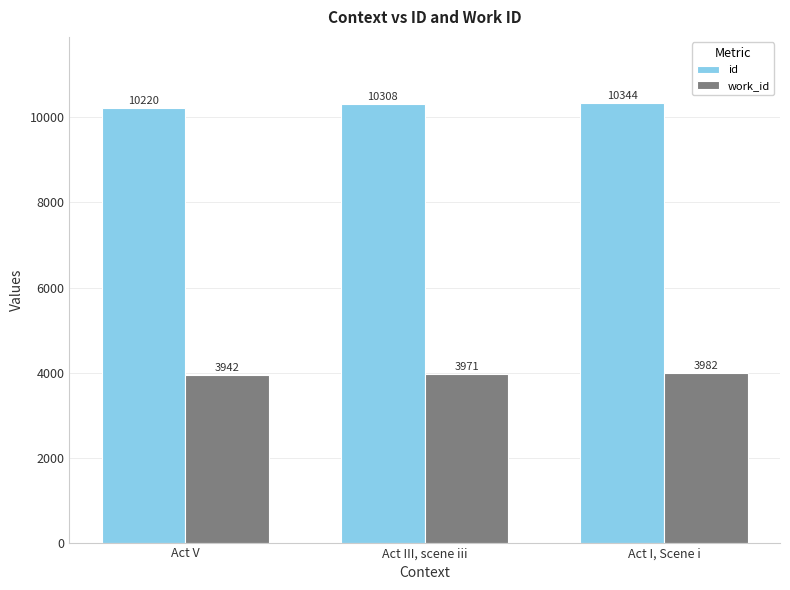

Where is work_id nearest to the value 3962?

Act III, scene iii